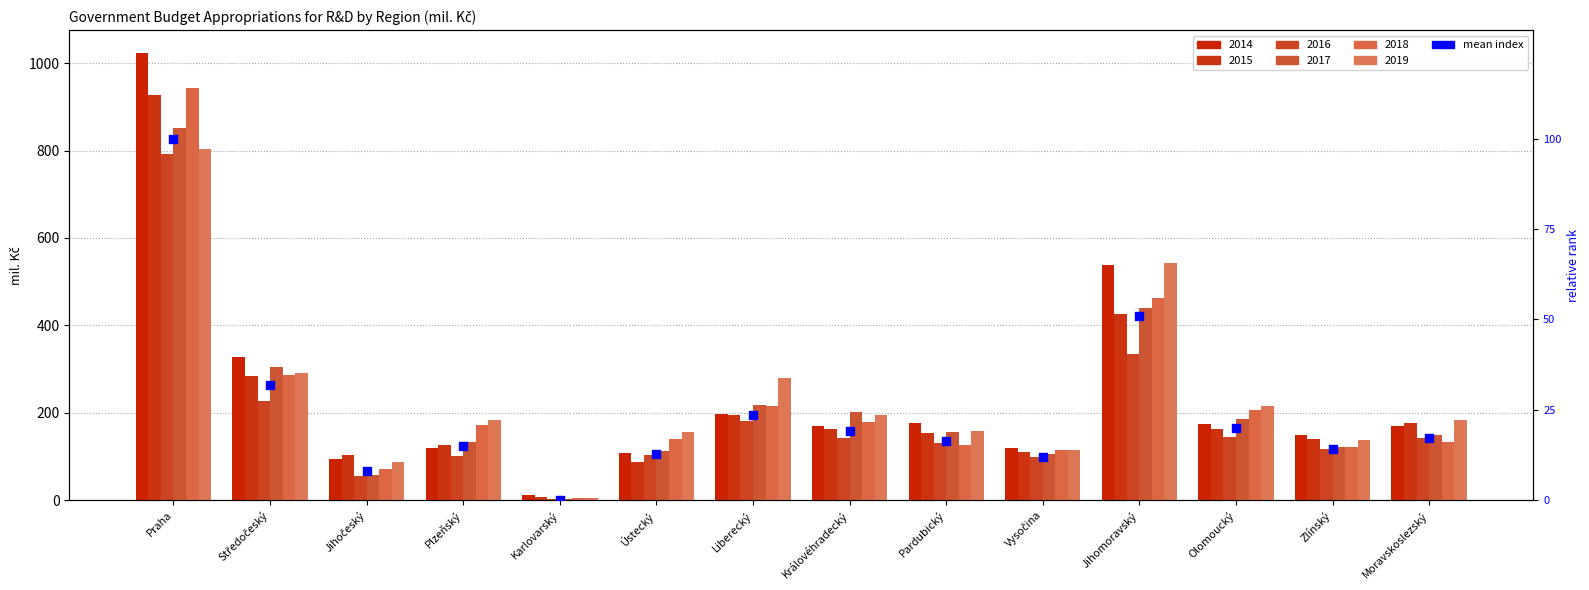

What is the change in value from Pardubický to Vysočina?

-4.5